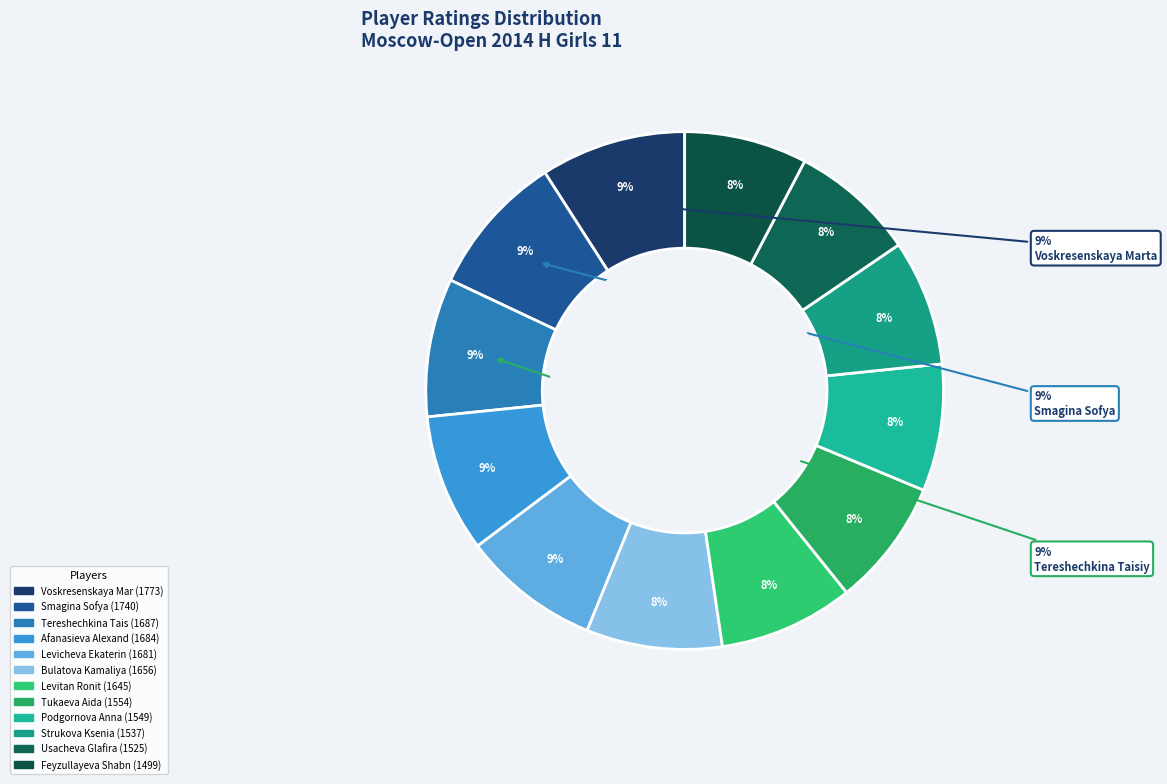

Is it true that Voskresenskaya Marta is 9% of the pie?

True